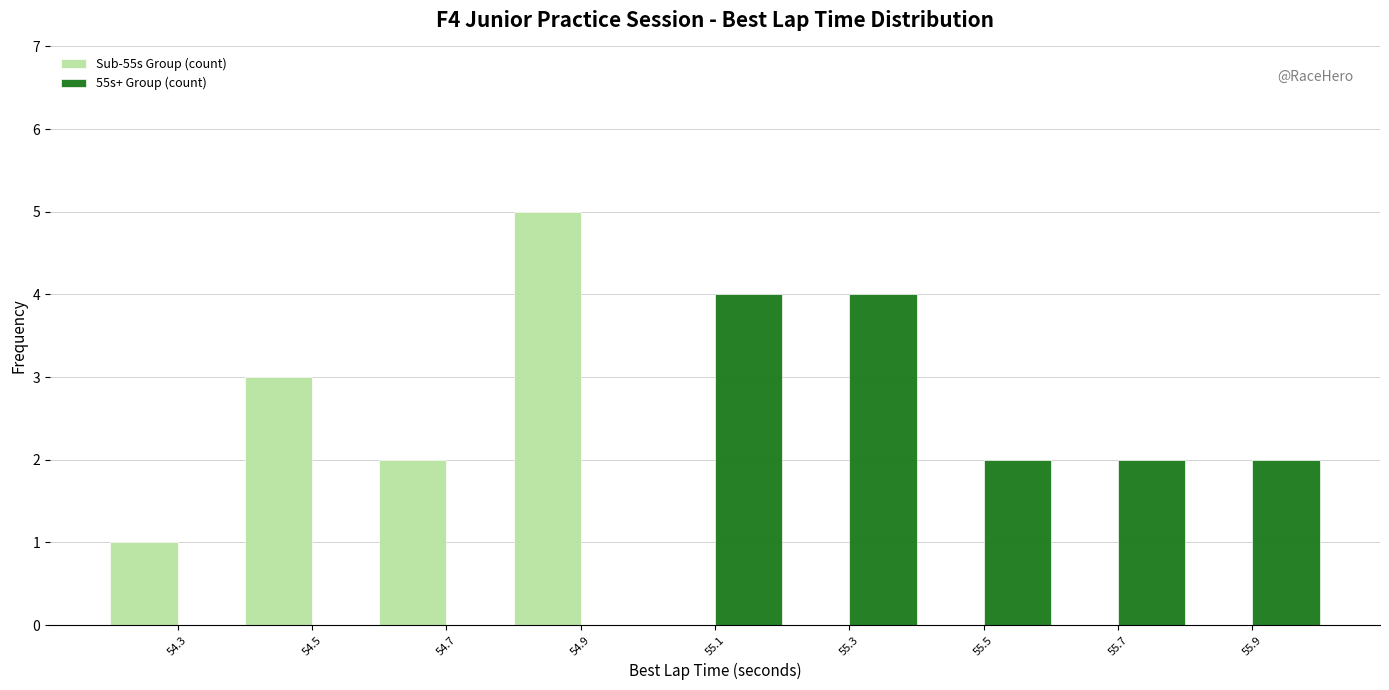

Reading left to right, list every range on the x-axis with the height of the bar of each series over it. The values are not printed on the chart, so give them approximately, as read against the axis.

54.2 to 54.4: Sub-55s Group (count)=1	55s+ Group (count)=0
54.4 to 54.6: Sub-55s Group (count)=3	55s+ Group (count)=0
54.6 to 54.8: Sub-55s Group (count)=2	55s+ Group (count)=0
54.8 to 55.0: Sub-55s Group (count)=5	55s+ Group (count)=0
55.0 to 55.2: Sub-55s Group (count)=0	55s+ Group (count)=4
55.2 to 55.4: Sub-55s Group (count)=0	55s+ Group (count)=4
55.4 to 55.6: Sub-55s Group (count)=0	55s+ Group (count)=2
55.6 to 55.8: Sub-55s Group (count)=0	55s+ Group (count)=2
55.8 to 56.0: Sub-55s Group (count)=0	55s+ Group (count)=2